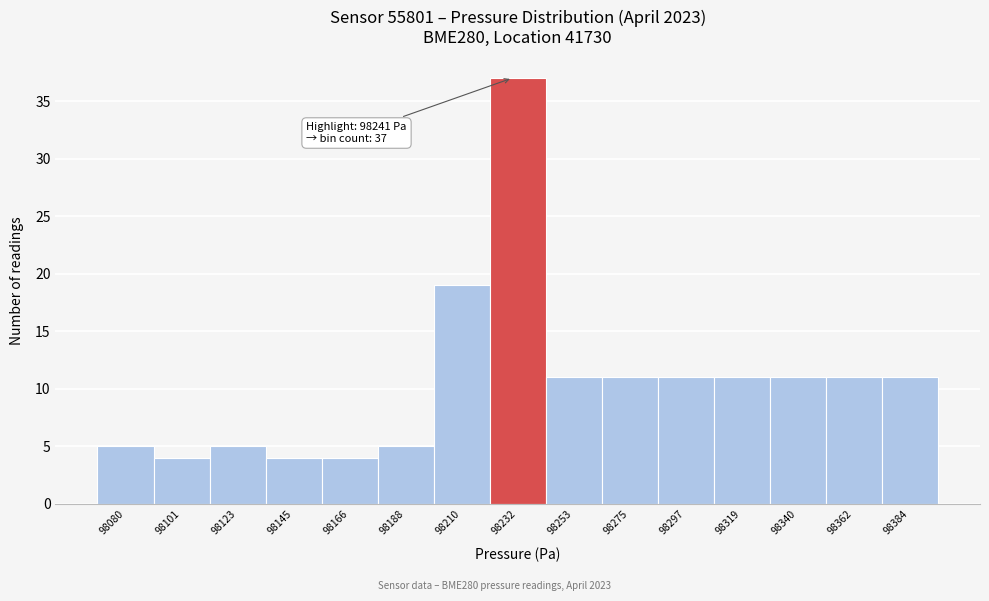

Reading right to left, what are all the values shown in this chart?

11	11	11	11	11	11	11	37	19	5	4	4	5	4	5